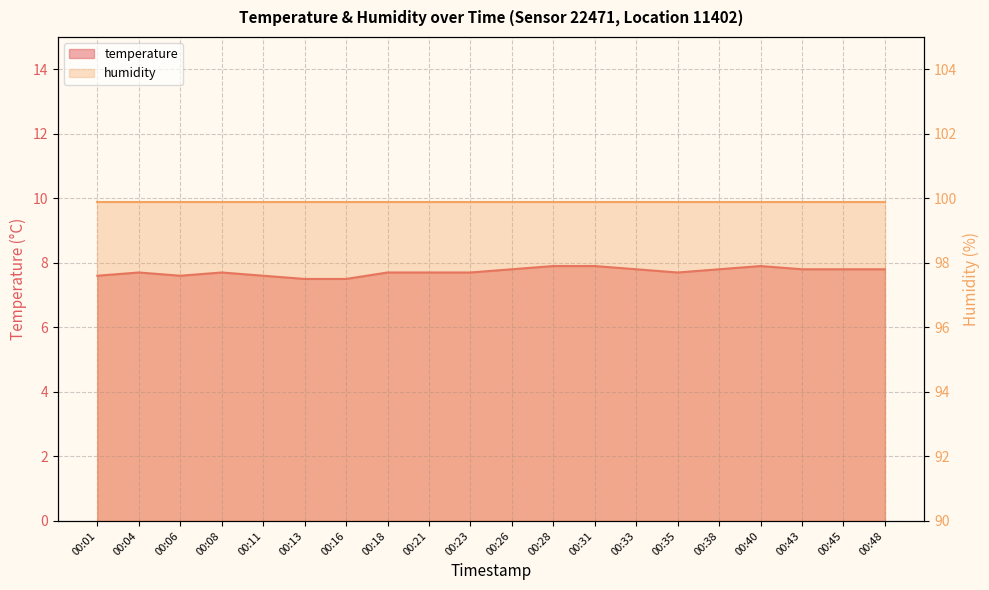

Between 00:06 and 00:04, which is larger?

00:04